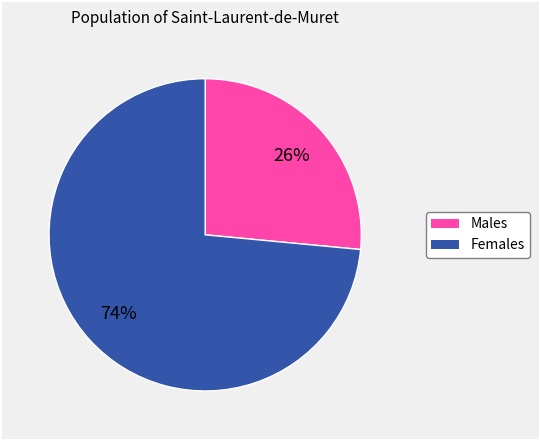

Does any single category account for the majority?

Yes